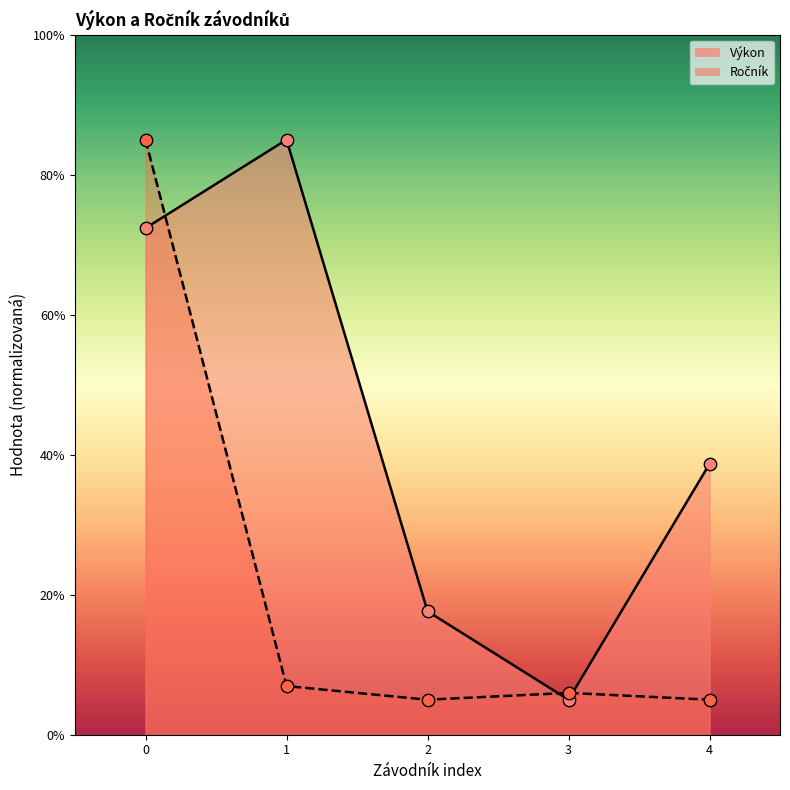

Which series has the largest total across all categories?

Výkon